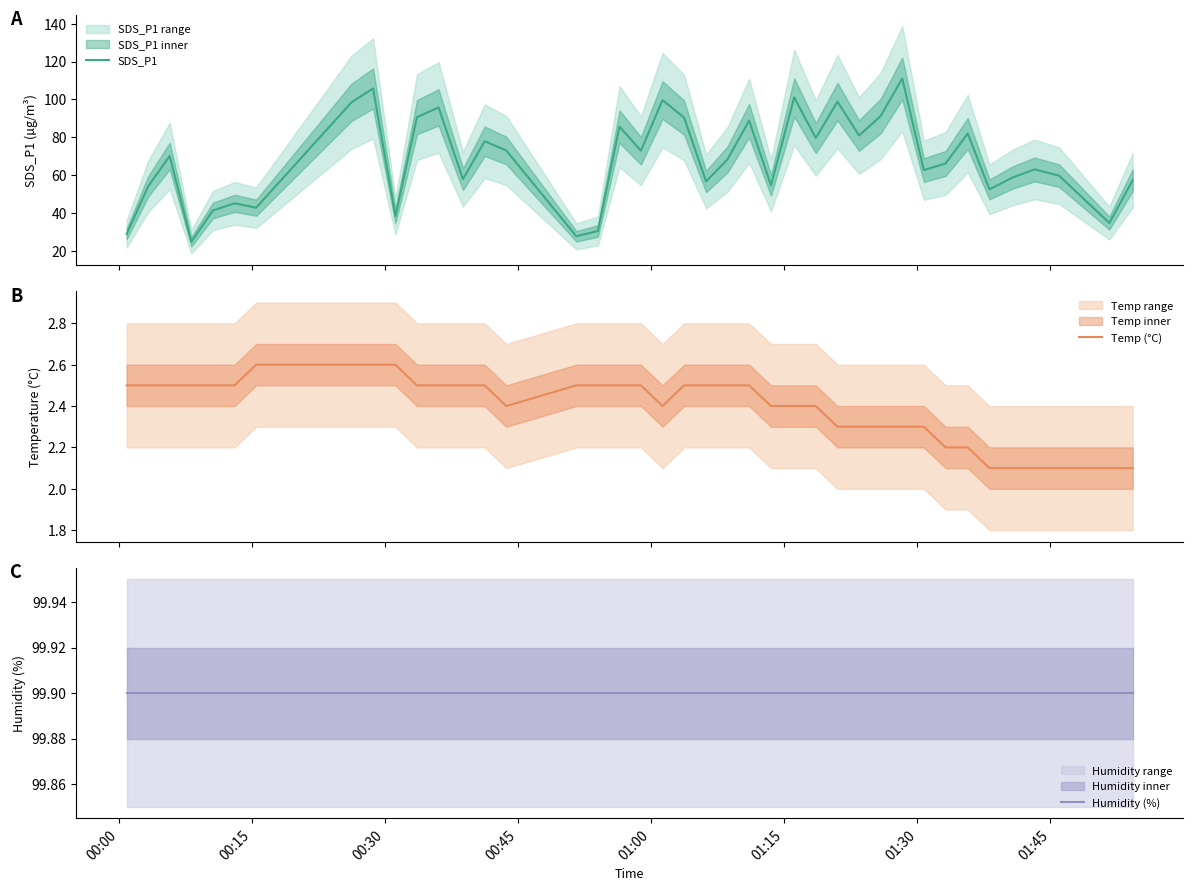

What is the total value across all series at 00:00?

131.3